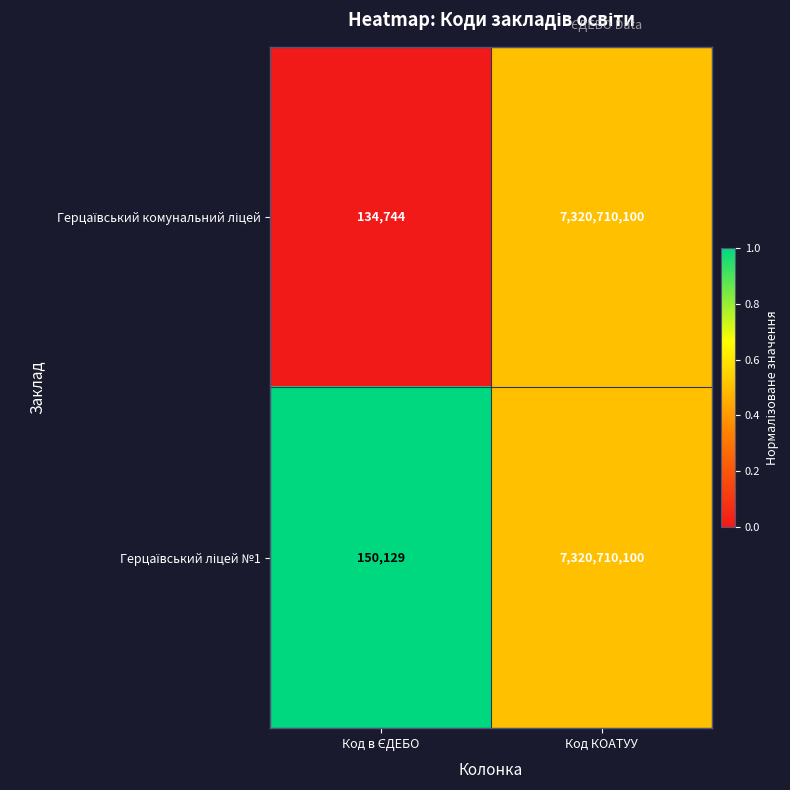

At which category is the sum across all series the highest?

Код КОАТУУ